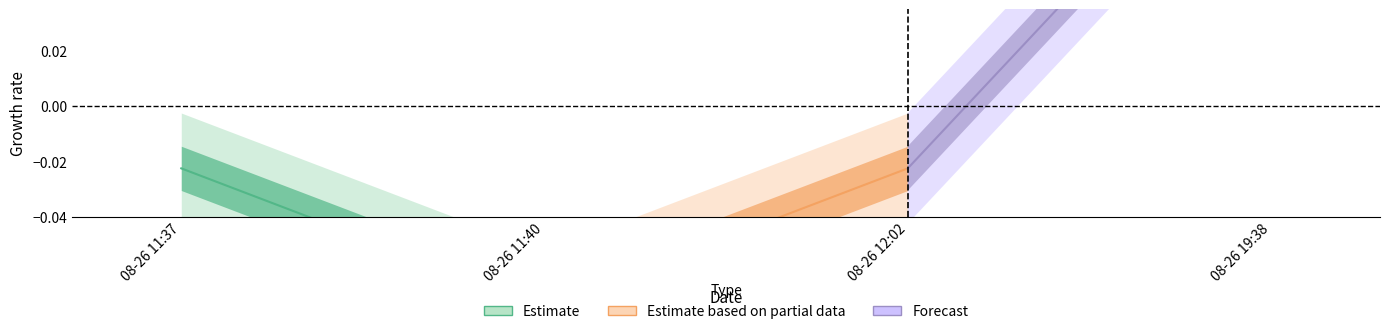

How many data points in Forecast are above 0?

1